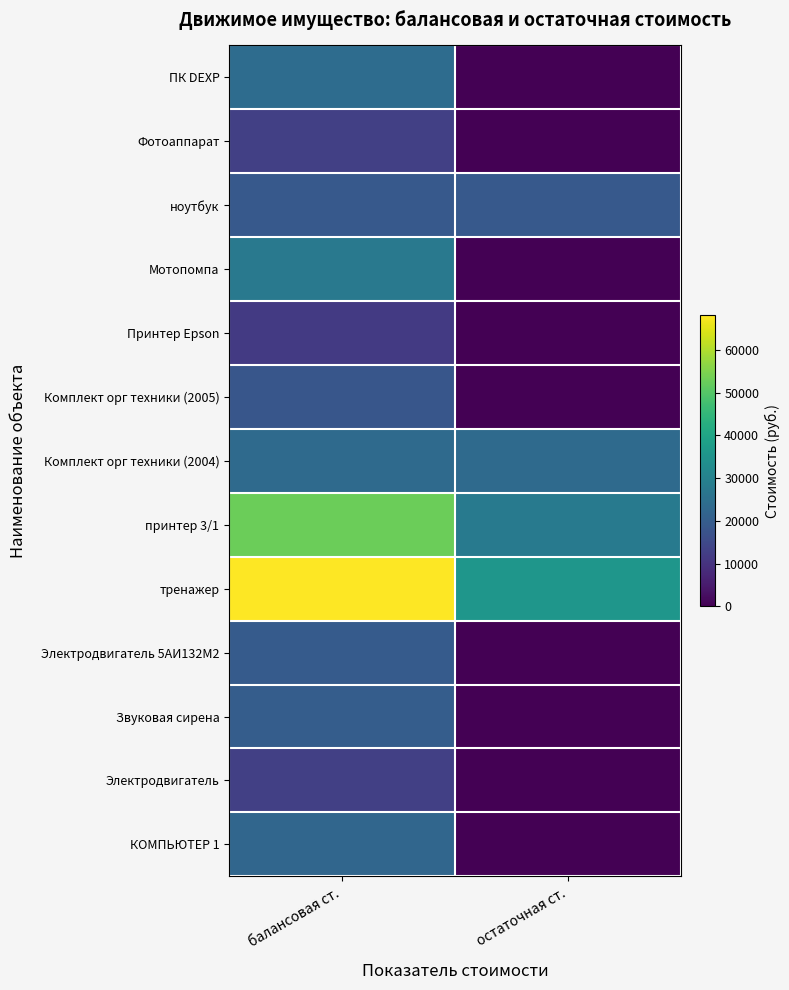

Reading left to right, what are all the values shown in this chart?

ПК DEXP: балансовая ст.=23990.0	остаточная ст.=0.0
Фотоаппарат: балансовая ст.=12990.0	остаточная ст.=0.0
ноутбук: балансовая ст.=18950.0	остаточная ст.=18950.0
Мотопомпа: балансовая ст.=27495.5	остаточная ст.=0.0
Принтер Epson: балансовая ст.=11654.9	остаточная ст.=0.0
Комплект орг техники (2005): балансовая ст.=18174.0	остаточная ст.=0.0
Комплект орг техники (2004): балансовая ст.=23520.0	остаточная ст.=23520.0
принтер 3/1: балансовая ст.=52892.0	остаточная ст.=27768.1
тренажер: балансовая ст.=68070.0	остаточная ст.=35736.8
Электродвигатель 5АИ132М2: балансовая ст.=19504.8	остаточная ст.=0.0
Звуковая сирена: балансовая ст.=20000.0	остаточная ст.=0.0
Электродвигатель: балансовая ст.=12919.0	остаточная ст.=0.0
КОМПЬЮТЕР 1: балансовая ст.=22436.0	остаточная ст.=0.0